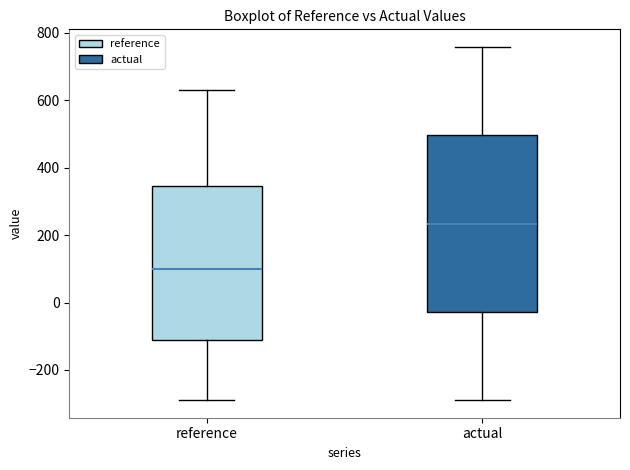

Which box is the tallest, from its lower edge to its upper edge?

actual